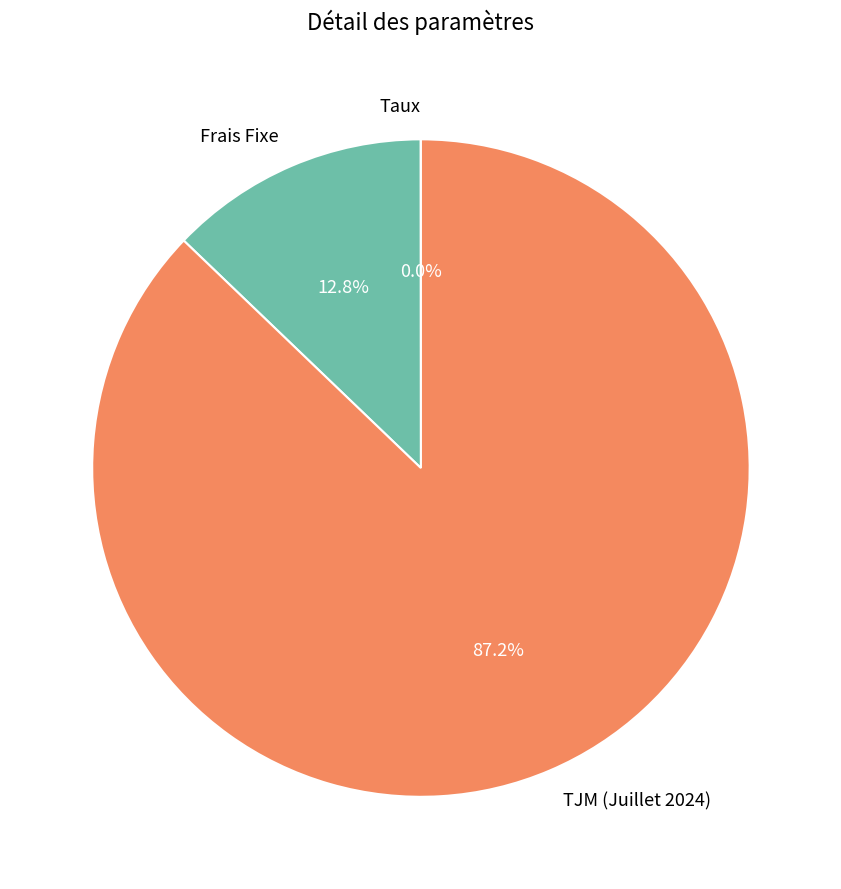

Is there a majority slice in this chart?

Yes